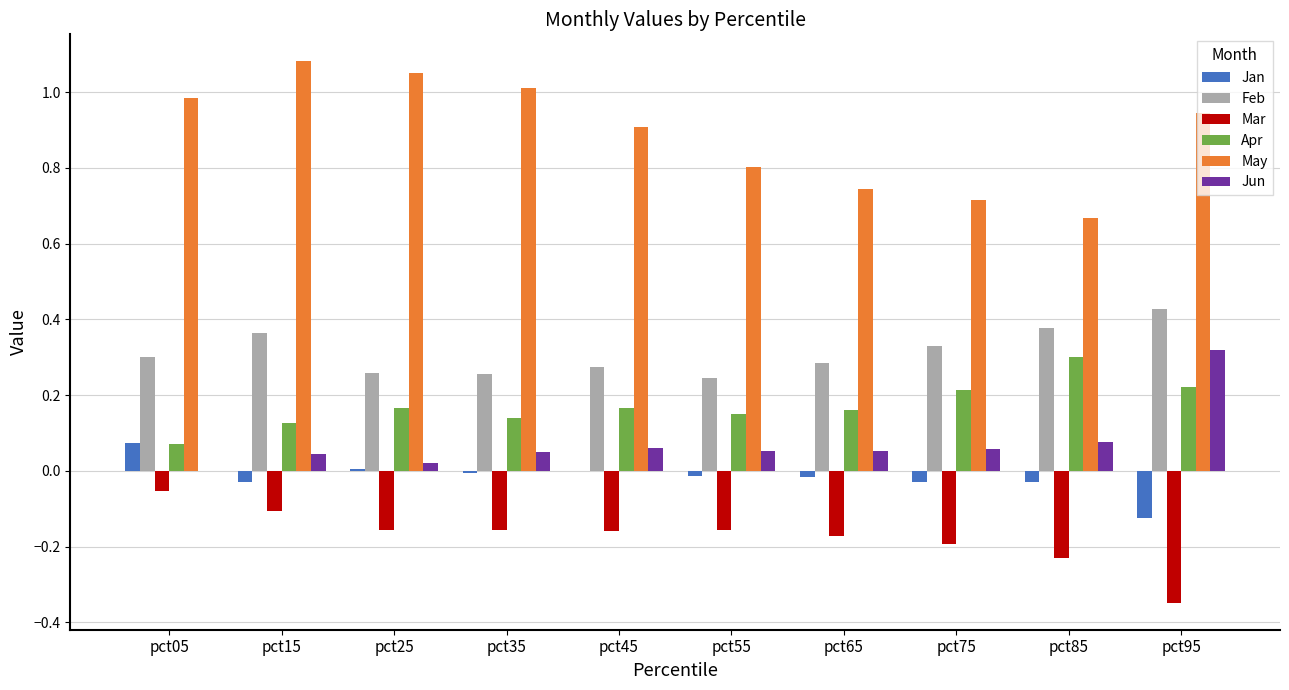

At which label is Mar closest to 0?

pct05